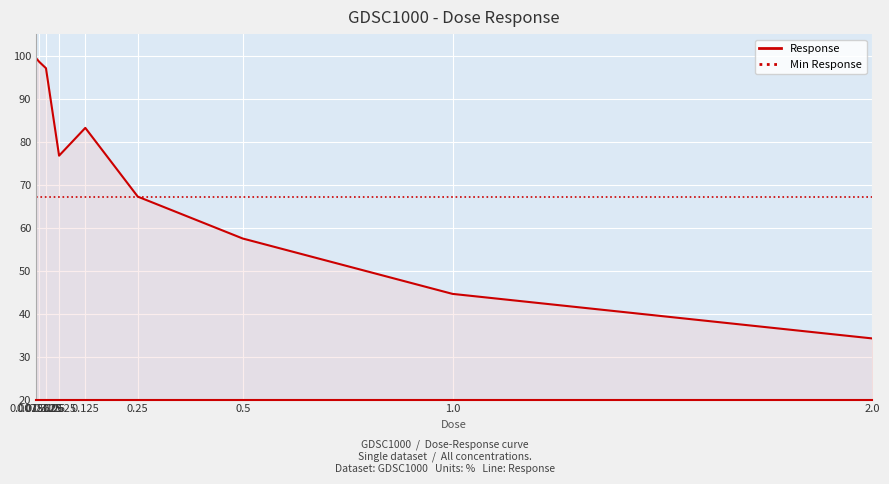

Which category has the highest value across all series?

0.0078125